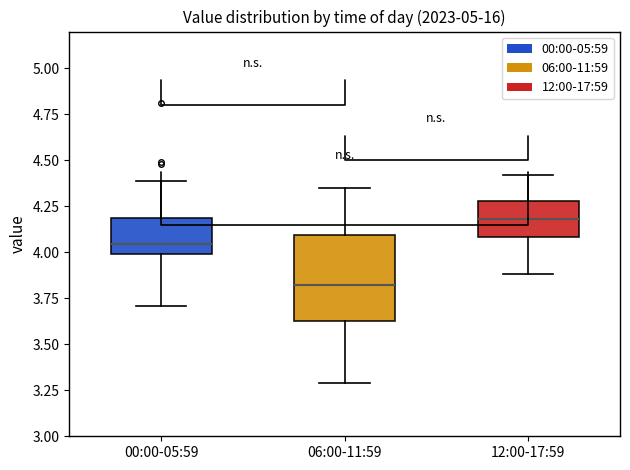

Reading left to right, transcribe this box plot: for each box, give where its median line is, the range the box spans, and where its two whiskers end, as read against the y-axis. The values are not printed on the chart, so give them approximately, as read against the axis.

00:00-05:59: median 4.05, box 4.00 to 4.20, whiskers 3.70 to 4.40
06:00-11:59: median 3.85, box 3.65 to 4.10, whiskers 3.30 to 4.35
12:00-17:59: median 4.20, box 4.10 to 4.30, whiskers 3.90 to 4.40